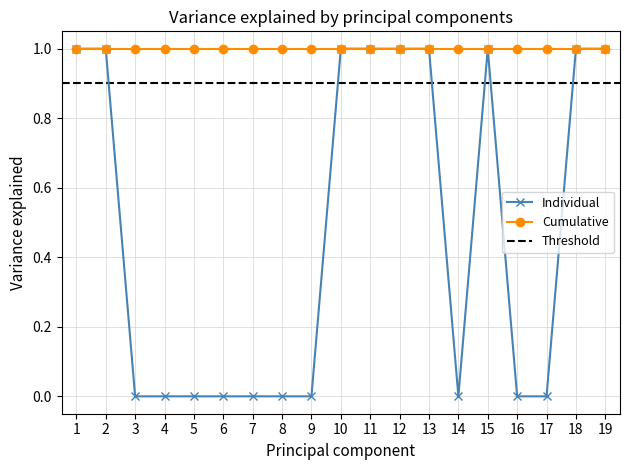

The Cumulative series shows 2 at 15. True or false?

False